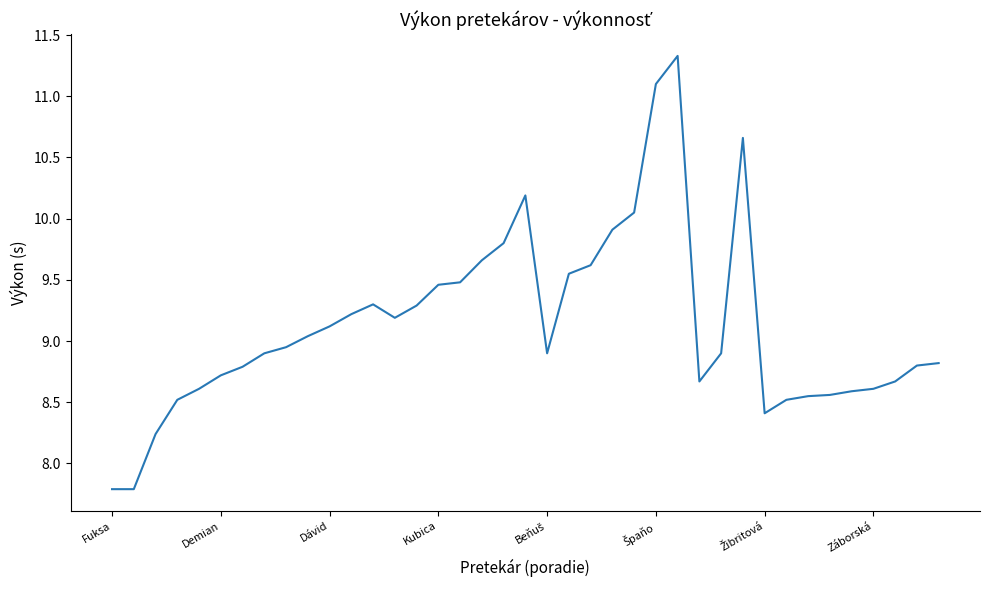

Count the number of categories in the chart.

39